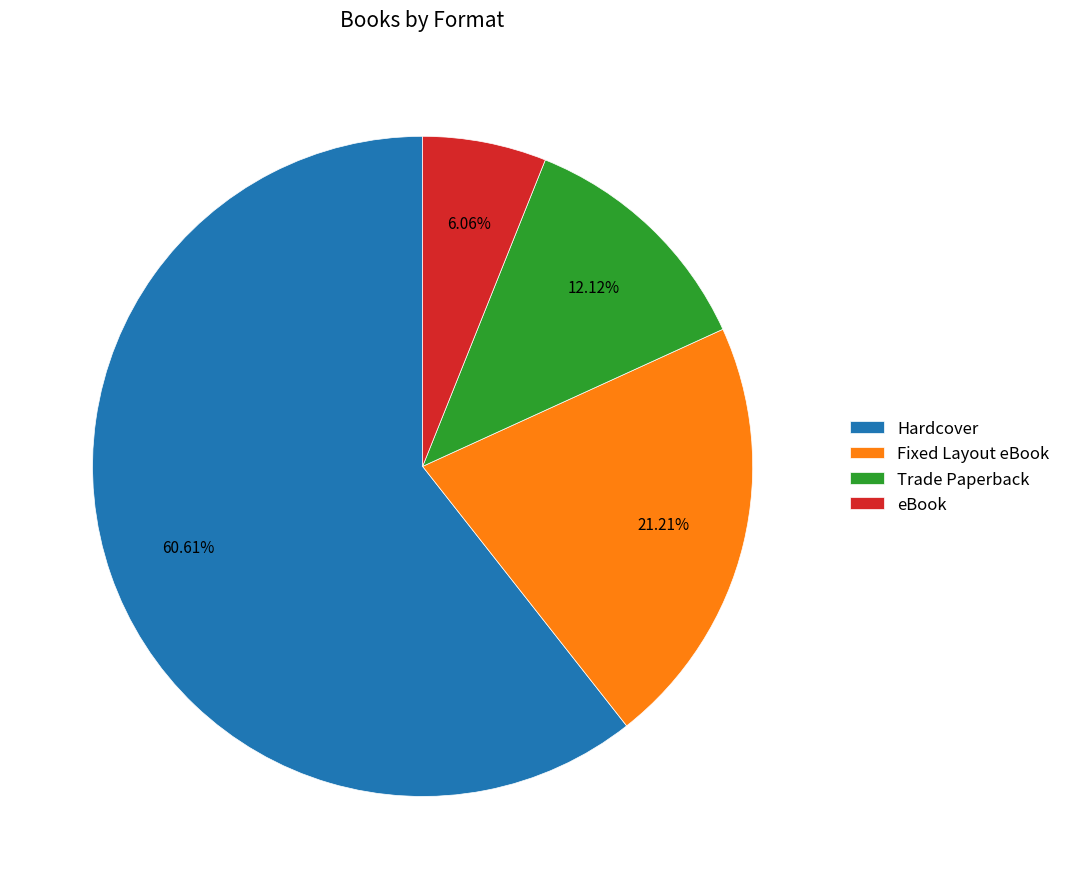

Which category has the smallest portion of the pie?

eBook